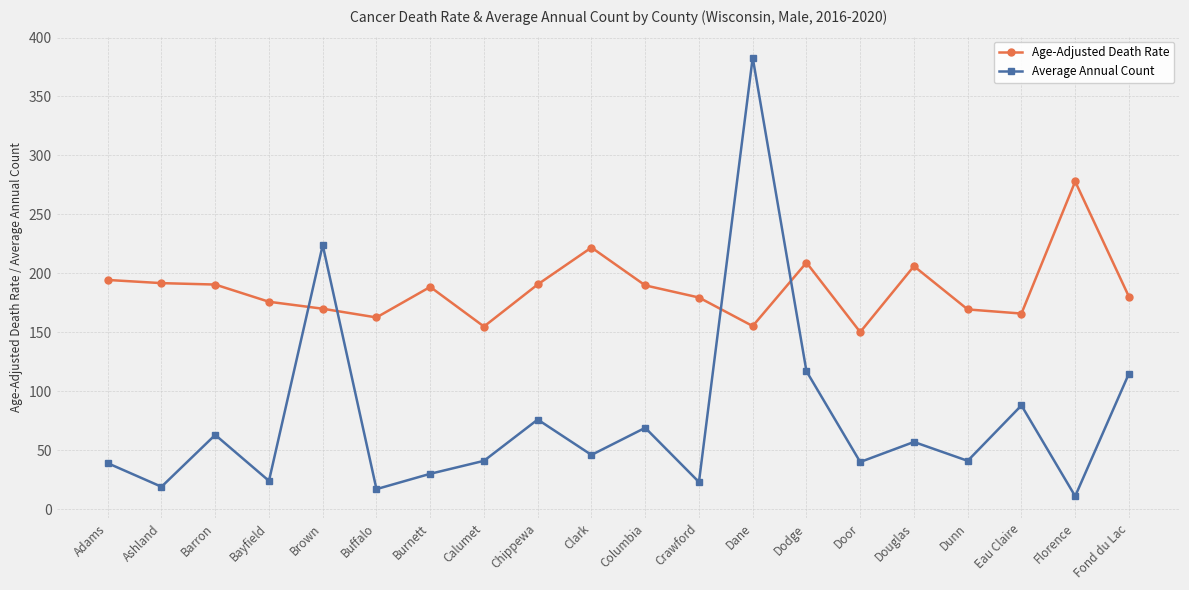

Which series has the widest spread of values?

Average Annual Count